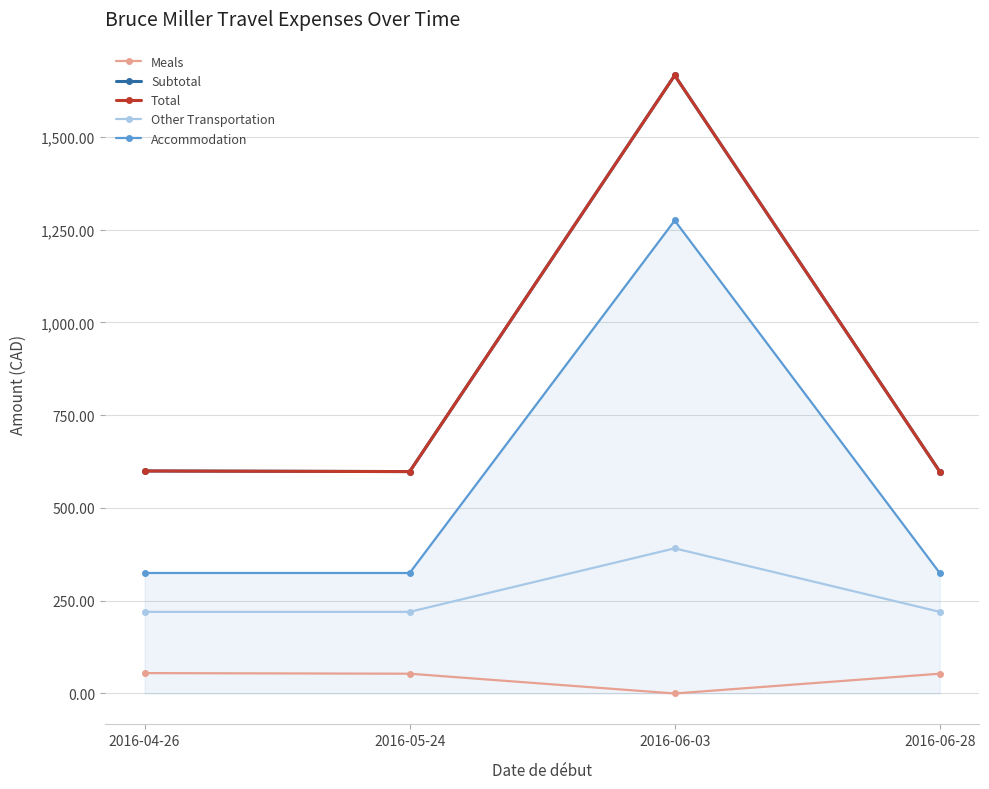

What is the difference between the maximum and minimum values in the Subtotal series?

1068.0